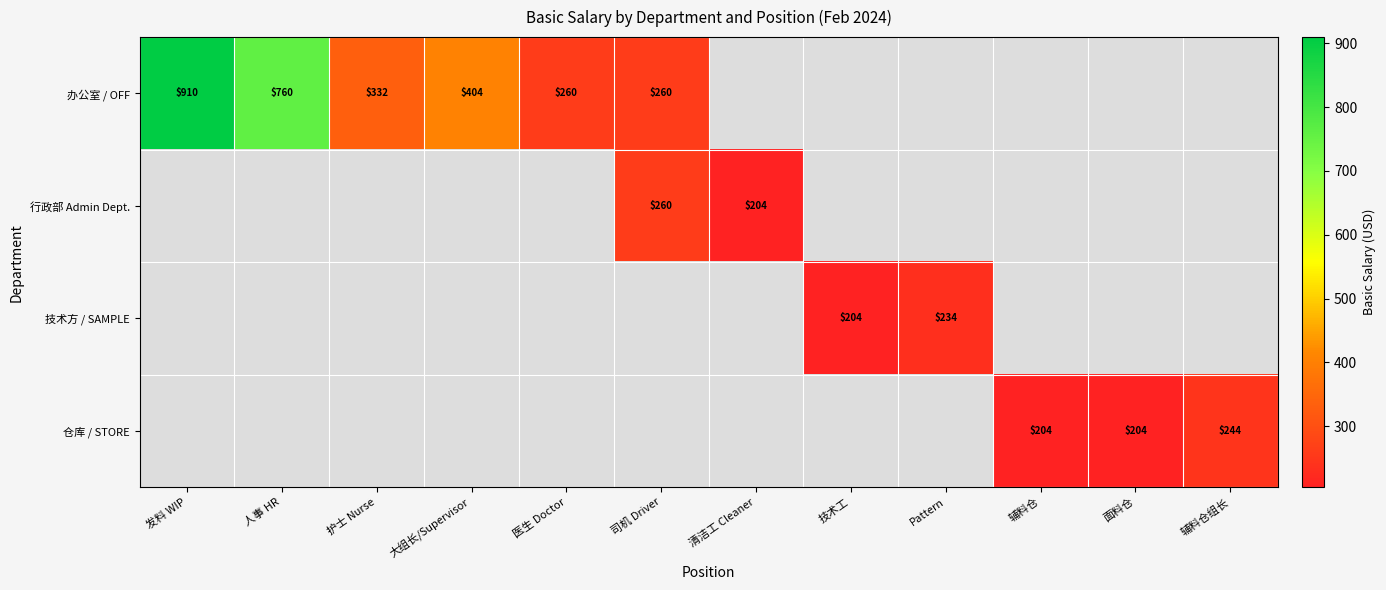

True or false: 办公室 / OFF has a value of 224 at 护士 Nurse.

False